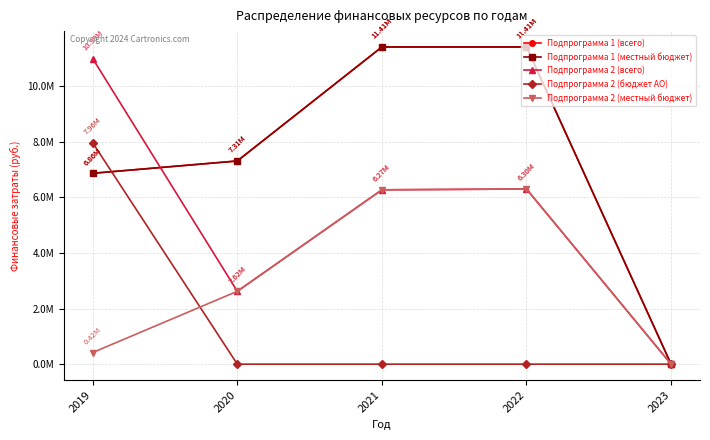

True or false: Подпрограмма 1 (местный бюджет) has more than 2 points higher than both neighbors.

False